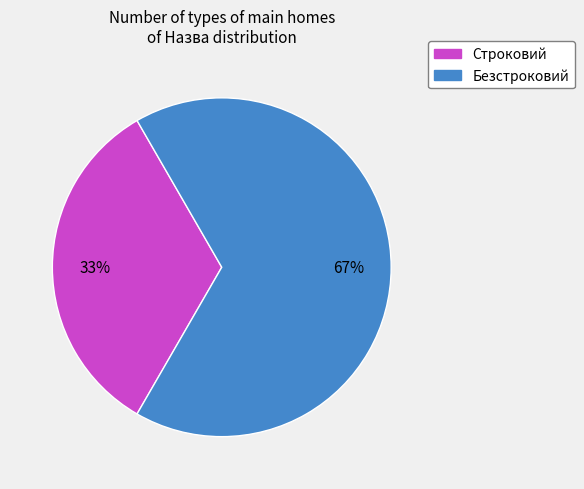

What is the largest slice in the pie chart?

Безстроковий